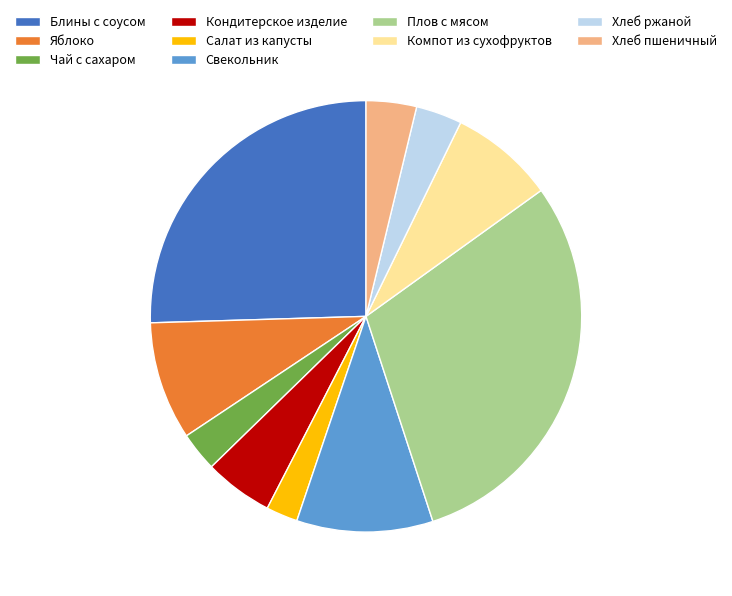

Count the number of slices in the pie.

10